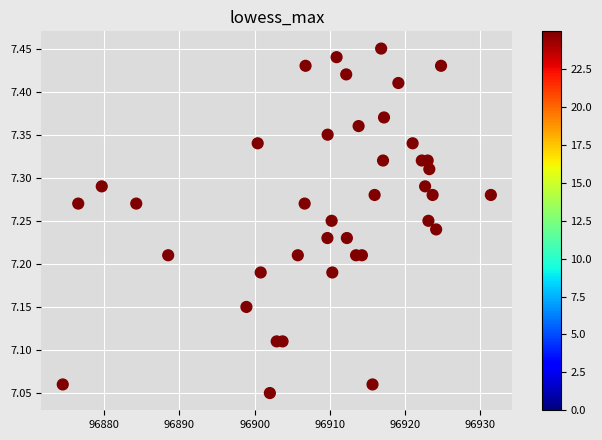

What is the range of X values (max minus min)?

57.0